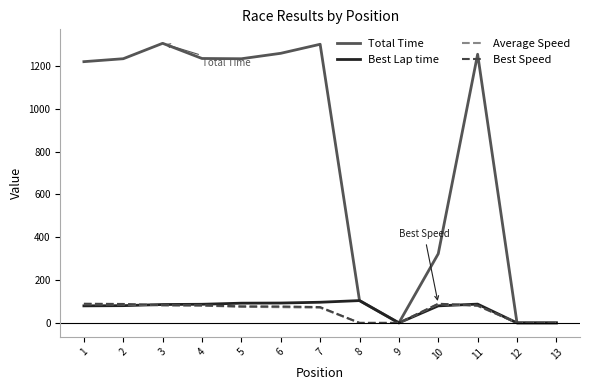

What are all the series names shown in the legend?

Total Time, Best Lap time, Average Speed, Best Speed